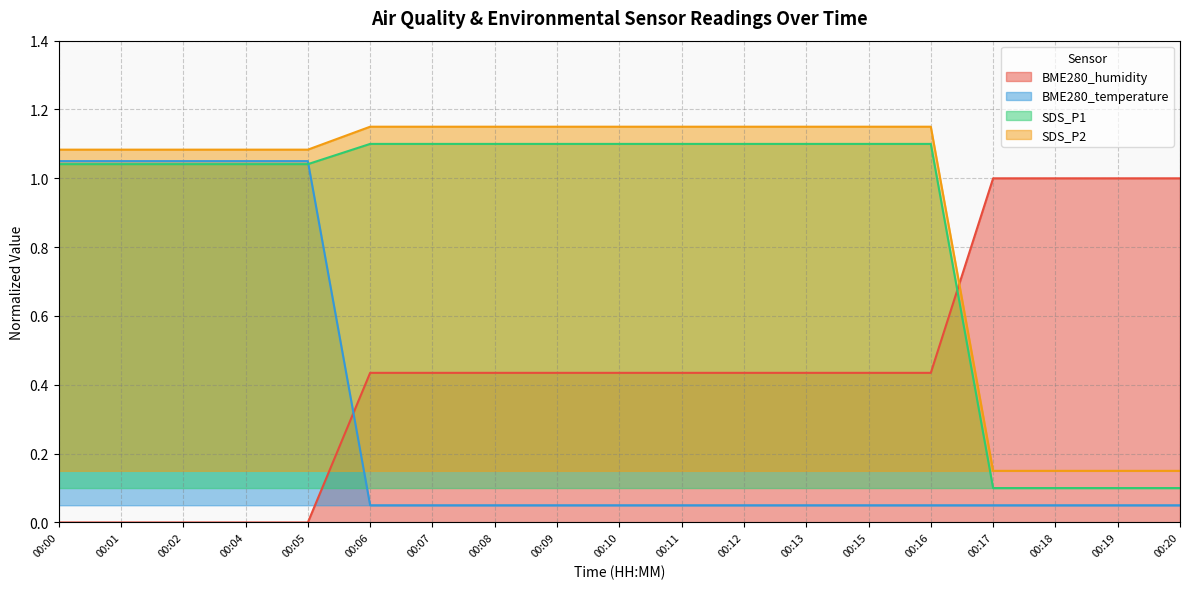

Reading left to right, extract all data points from this chart.

BME280_humidity: 0.0	0.0	0.0	0.0	0.0	0.4	0.4	0.4	0.4	0.4	0.4	0.4	0.4	0.4	0.4	1.0	1.0	1.0	1.0
BME280_temperature: 1.0	1.0	1.0	1.0	1.0	0.1	0.1	0.1	0.1	0.1	0.1	0.1	0.1	0.1	0.1	0.1	0.1	0.1	0.1
SDS_P1: 1.0	1.0	1.0	1.0	1.0	1.1	1.1	1.1	1.1	1.1	1.1	1.1	1.1	1.1	1.1	0.1	0.1	0.1	0.1
SDS_P2: 1.1	1.1	1.1	1.1	1.1	1.1	1.1	1.1	1.1	1.1	1.1	1.1	1.1	1.1	1.1	0.2	0.2	0.2	0.2